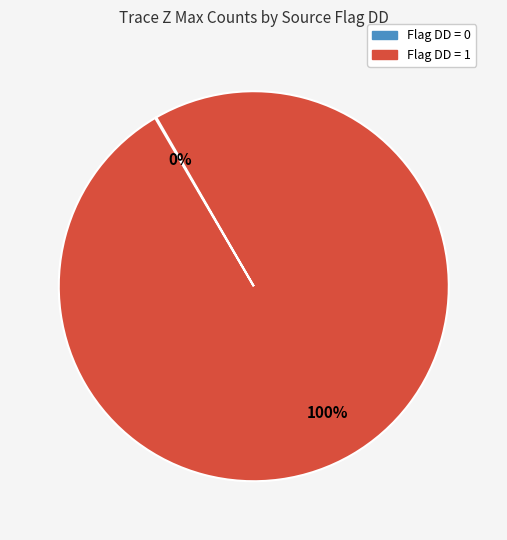

To the nearest percent, what is the difference between the largest and smallest slice percentages?

100%